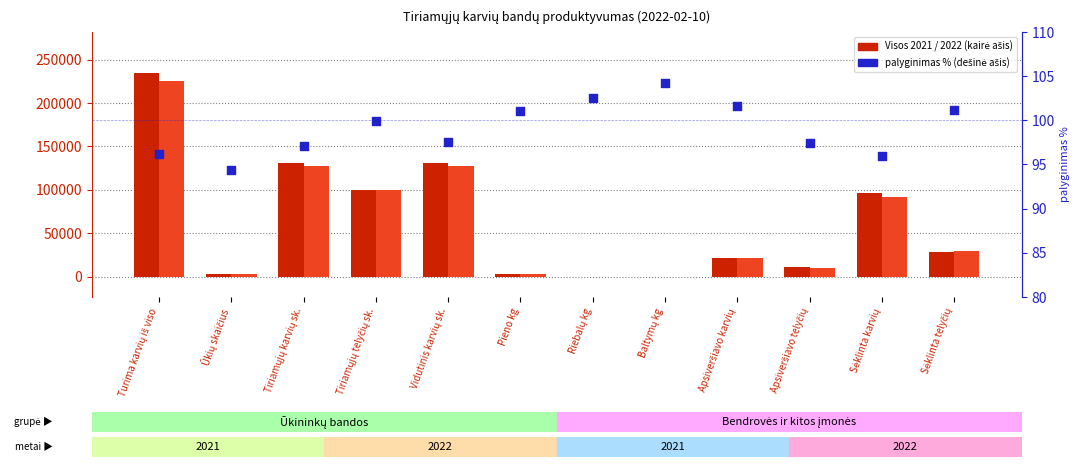

Which series has the widest spread of Y values?

Visos 2021